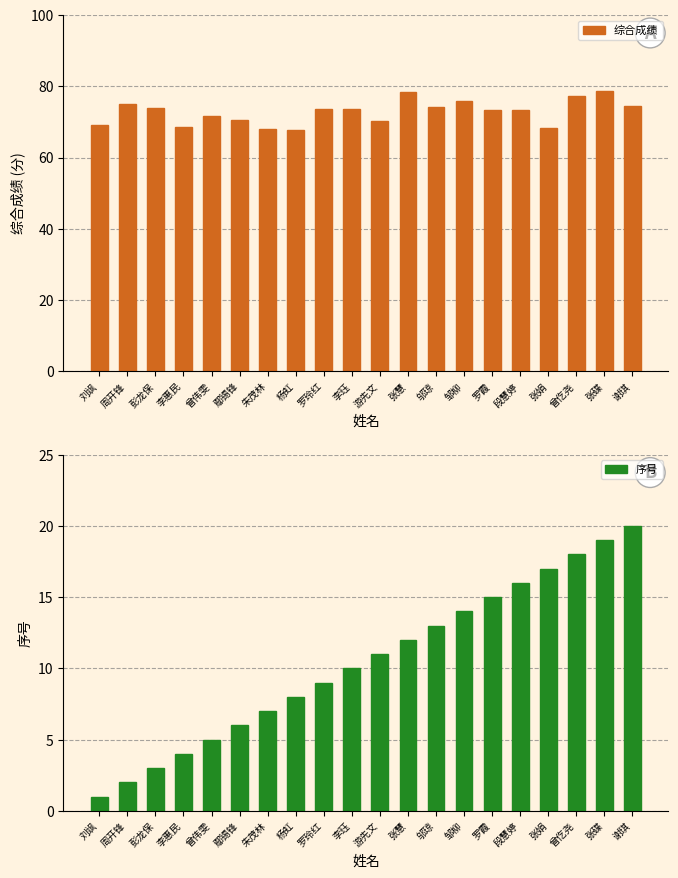

What value does the 序号 series have at 李珏?

10